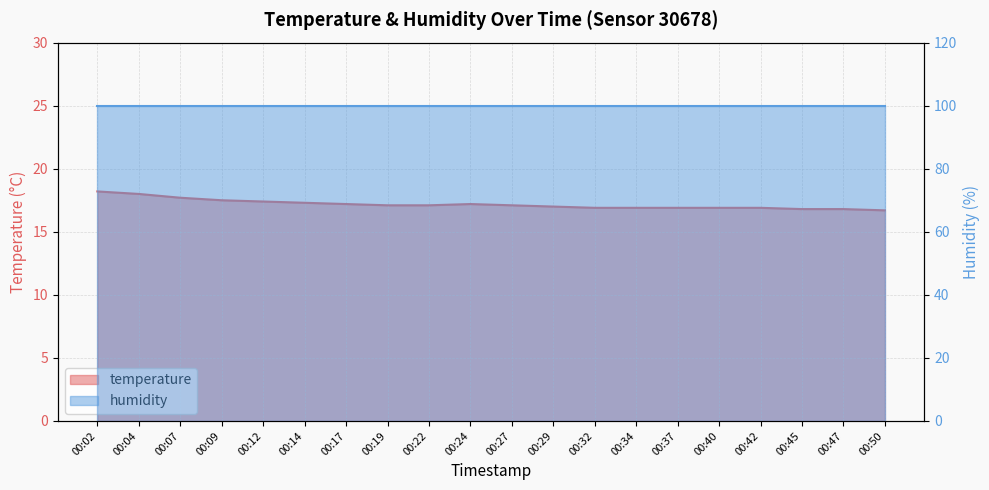

At which label is the value closest to 17?

00:29